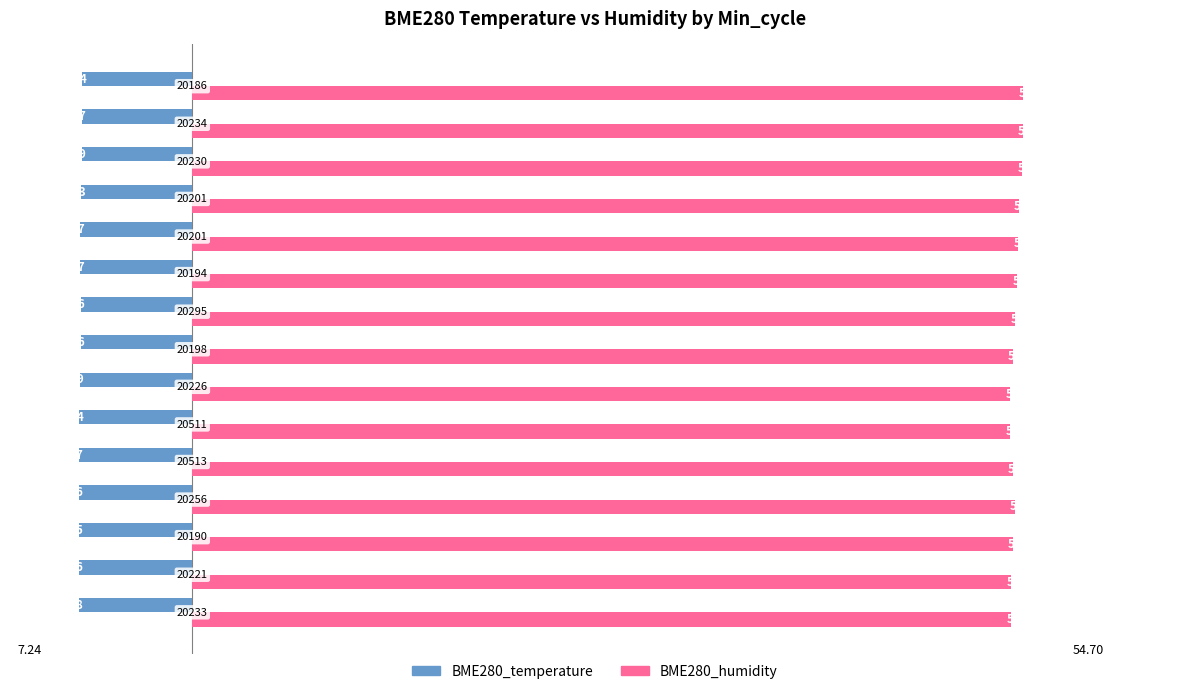

What is the average value of the BME280_humidity series?

54.2